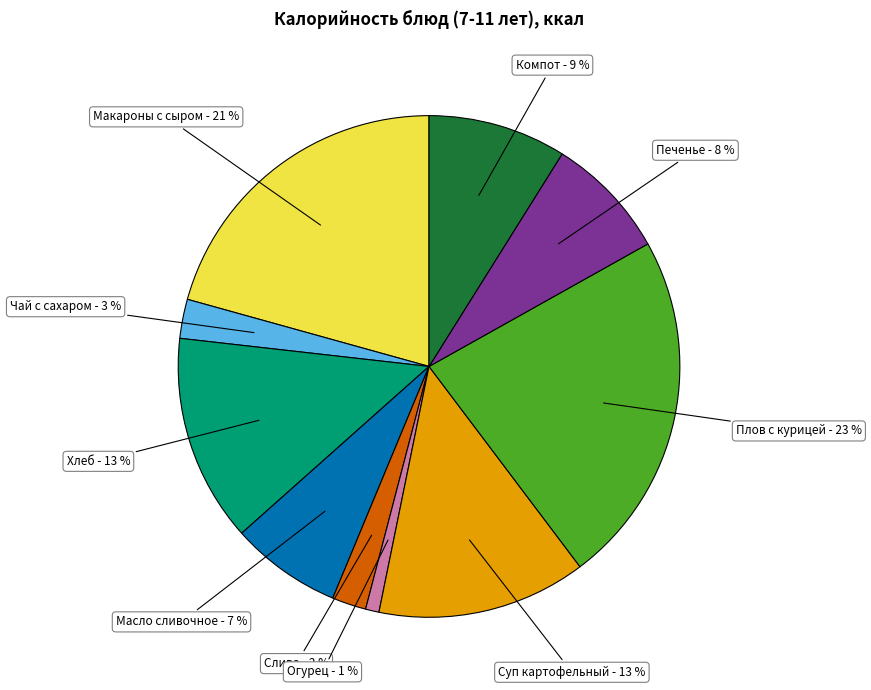

Which has a higher value, Огурец or Печенье?

Печенье